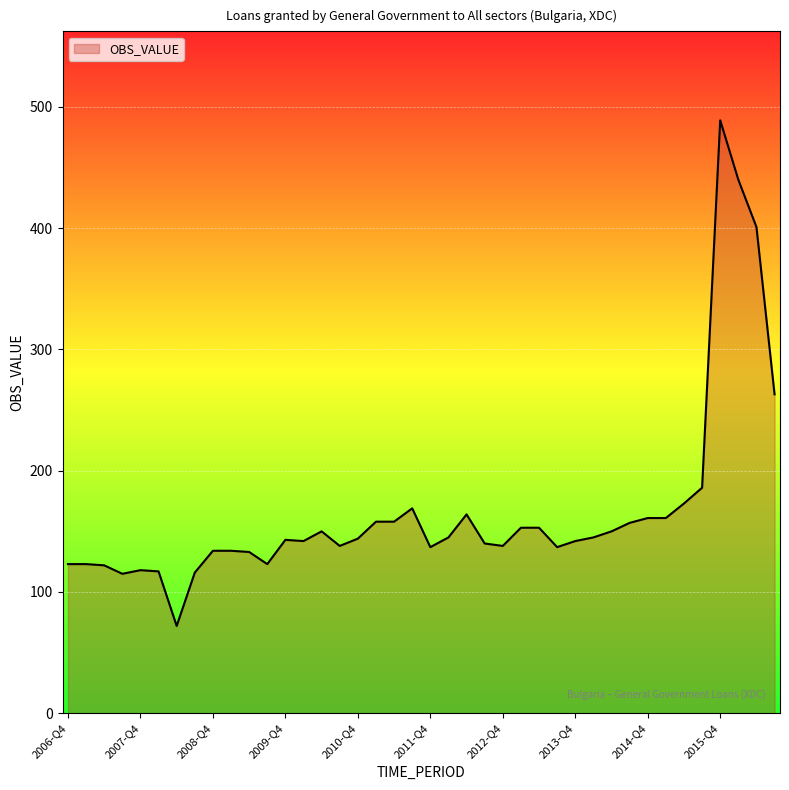

What is the maximum value shown in the chart?

489